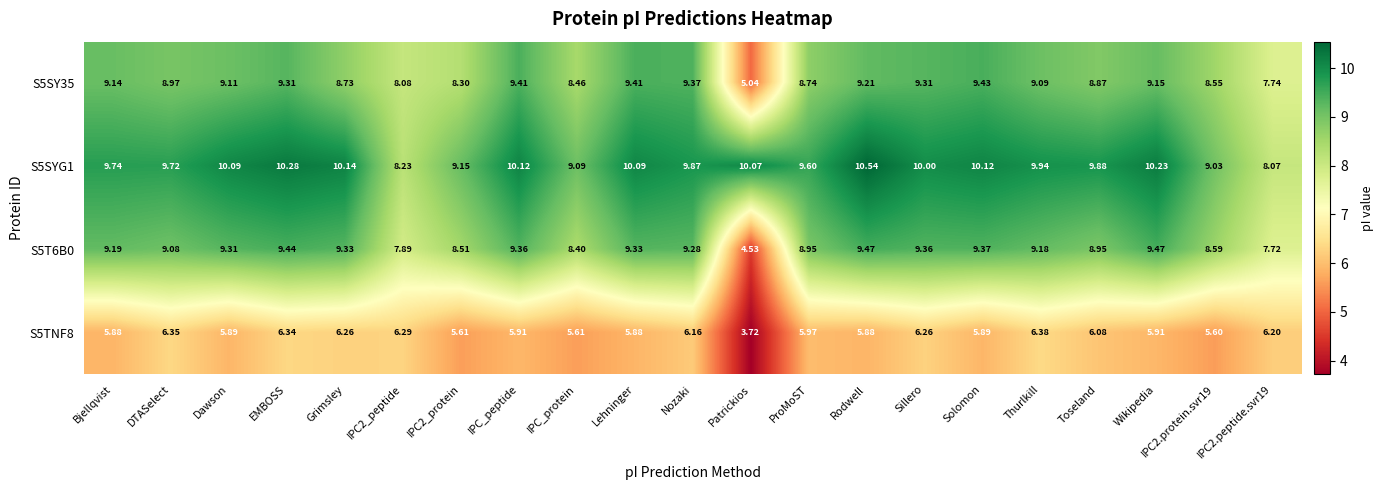

Rank the series by their maximum value, from highest to lowest.

S5SYG1, S5T6B0, S5SY35, S5TNF8